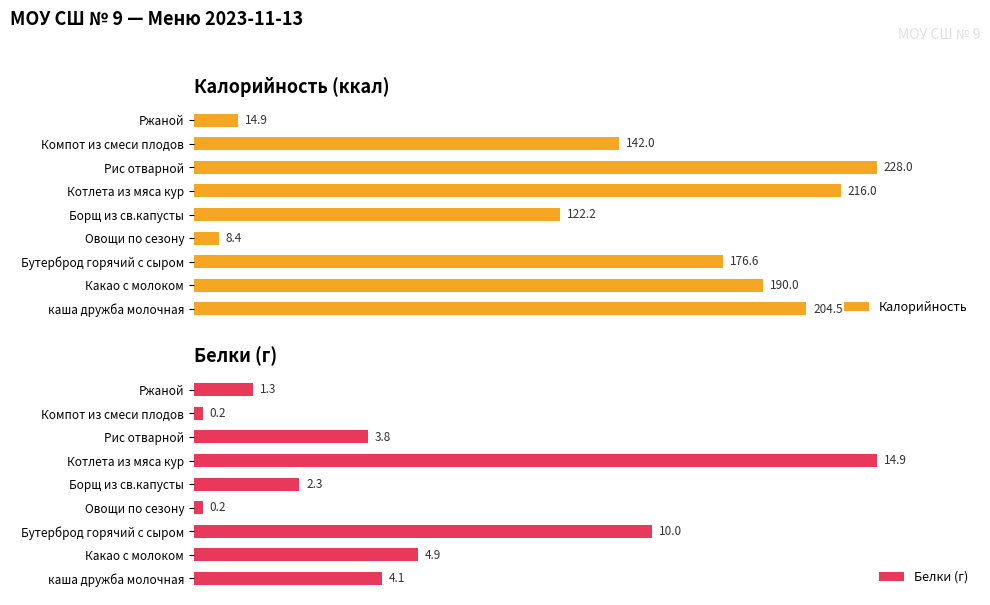

List the labels in order of Калорийность value, largest first.

Рис отварной, Котлета из мяса кур, каша дружба молочная, Какао с молоком, Бутерброд горячий с сыром, Компот из смеси плодов, Борщ из св.капусты, Ржаной, Овощи по сезону